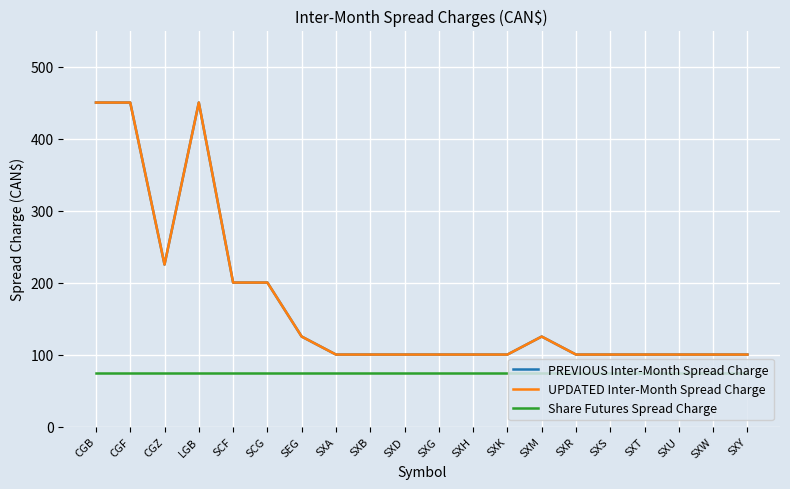

What is the label of the 19th point from the right?

CGF